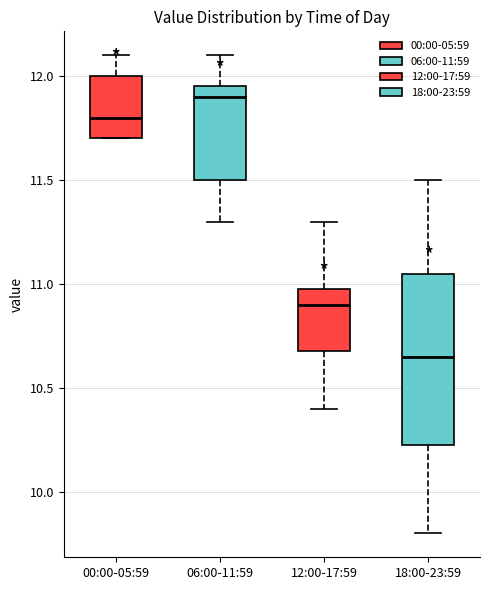

Which box has the highest median line?

06:00-11:59